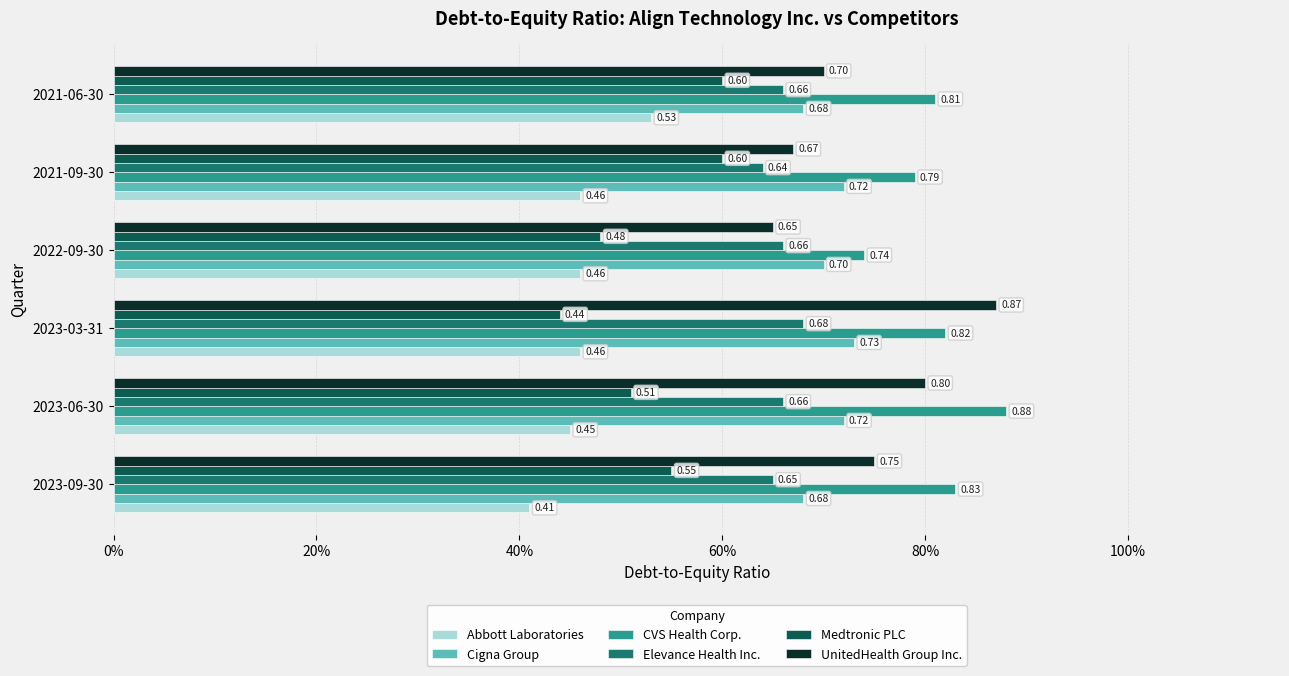

What is the highest value of the Cigna Group series?

0.7